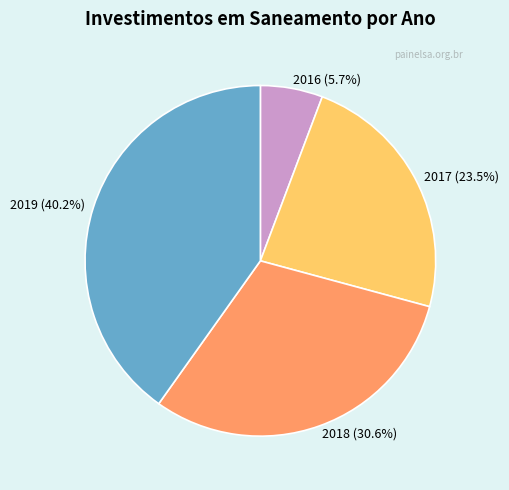

Is there any slice that represents more than half of the pie?

No